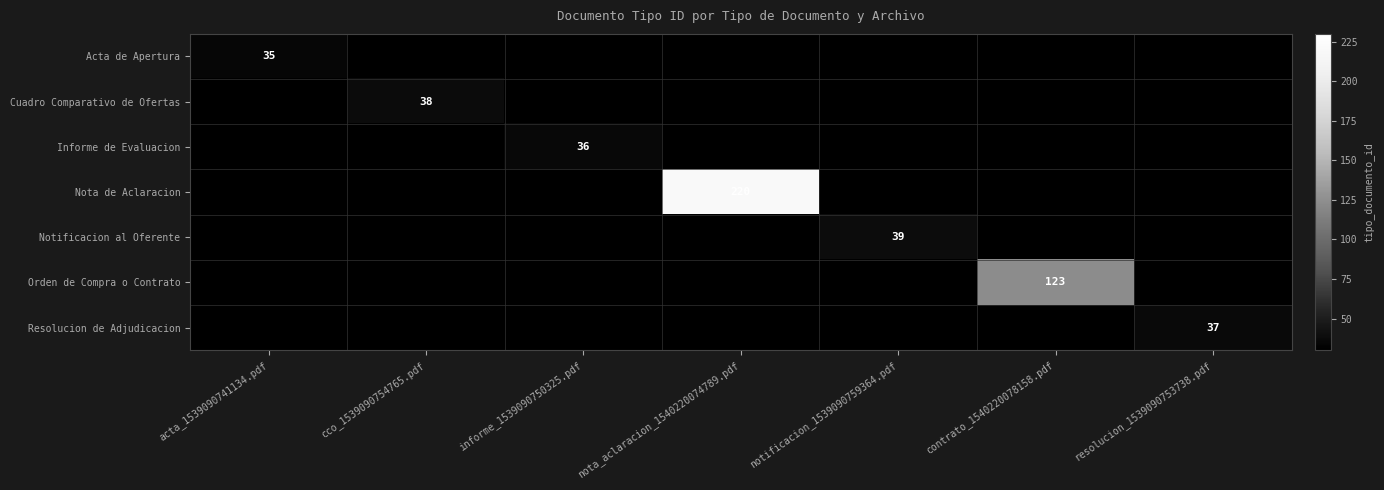

Which has a higher value, notificacion_1539090759364.pdf or cco_1539090754765.pdf?

notificacion_1539090759364.pdf